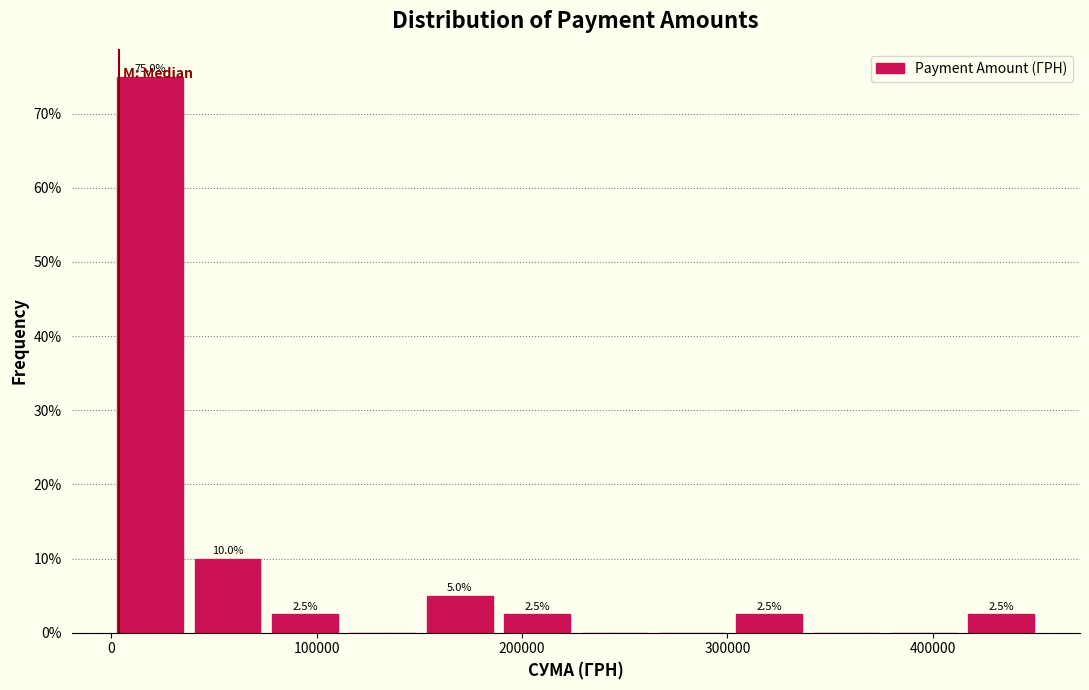

Around what value on the x-axis is the tallest bar? Give the approximate position of its centre, as read against the axis.

20000